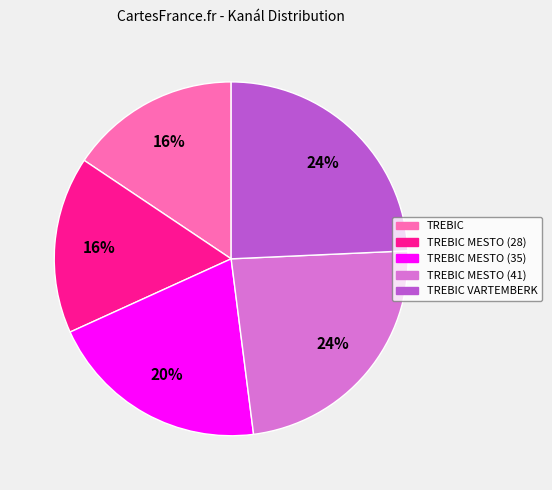

Is there any slice that represents more than half of the pie?

No